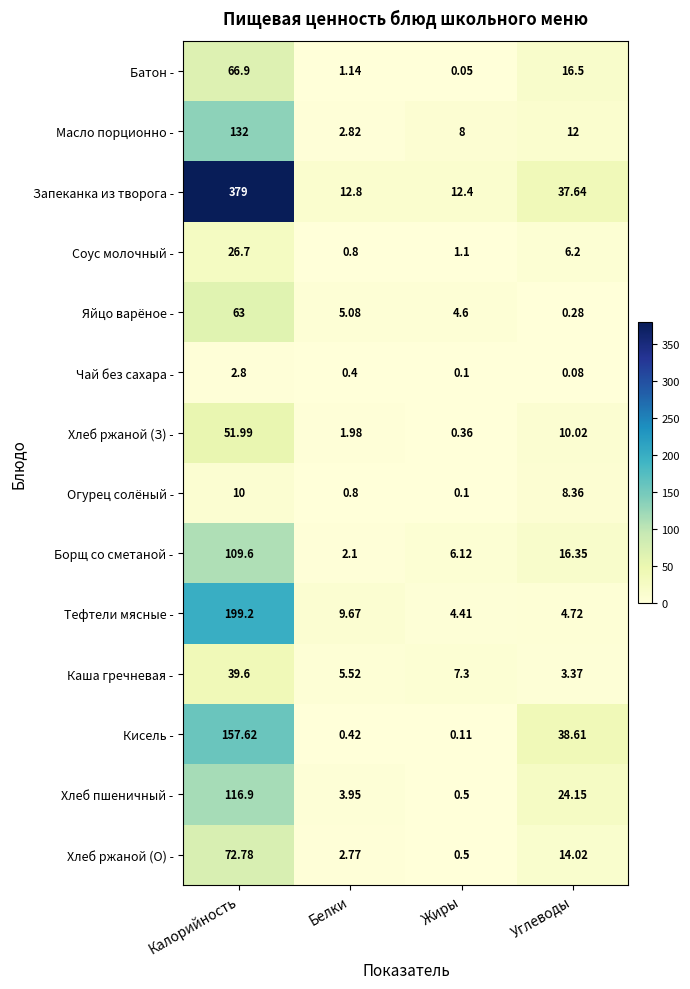

At which category is the sum across all series the highest?

Калорийность